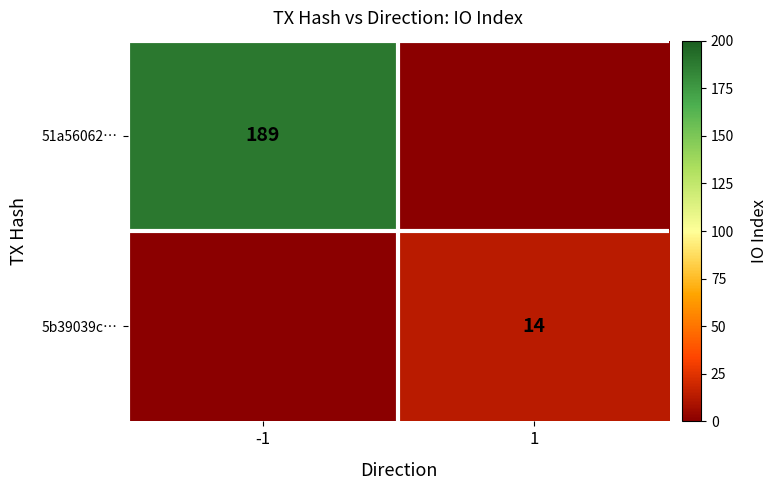

How many series are shown in this chart?

2